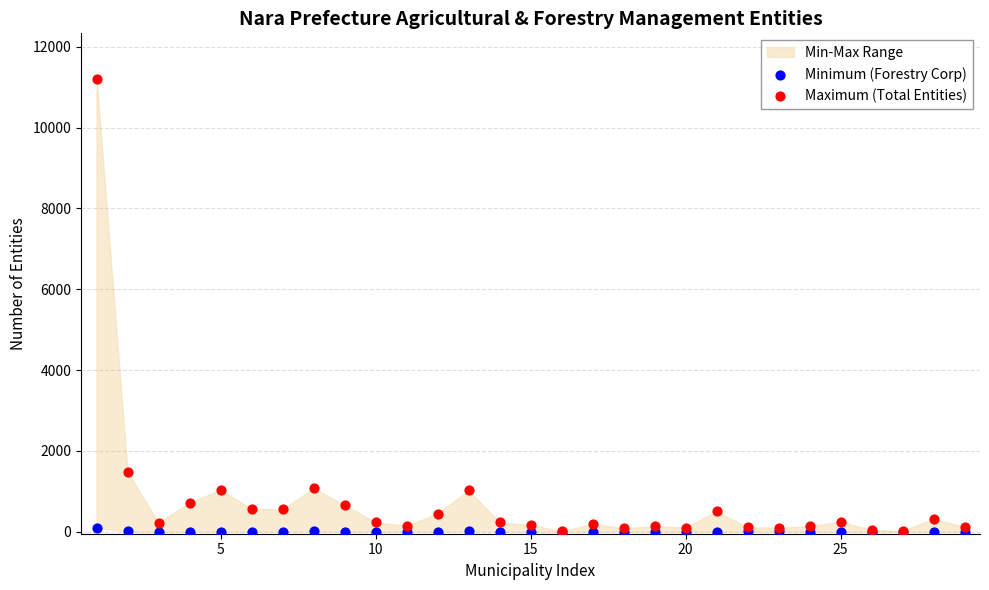

Which series has the widest spread of Y values?

Maximum (Total Entities)